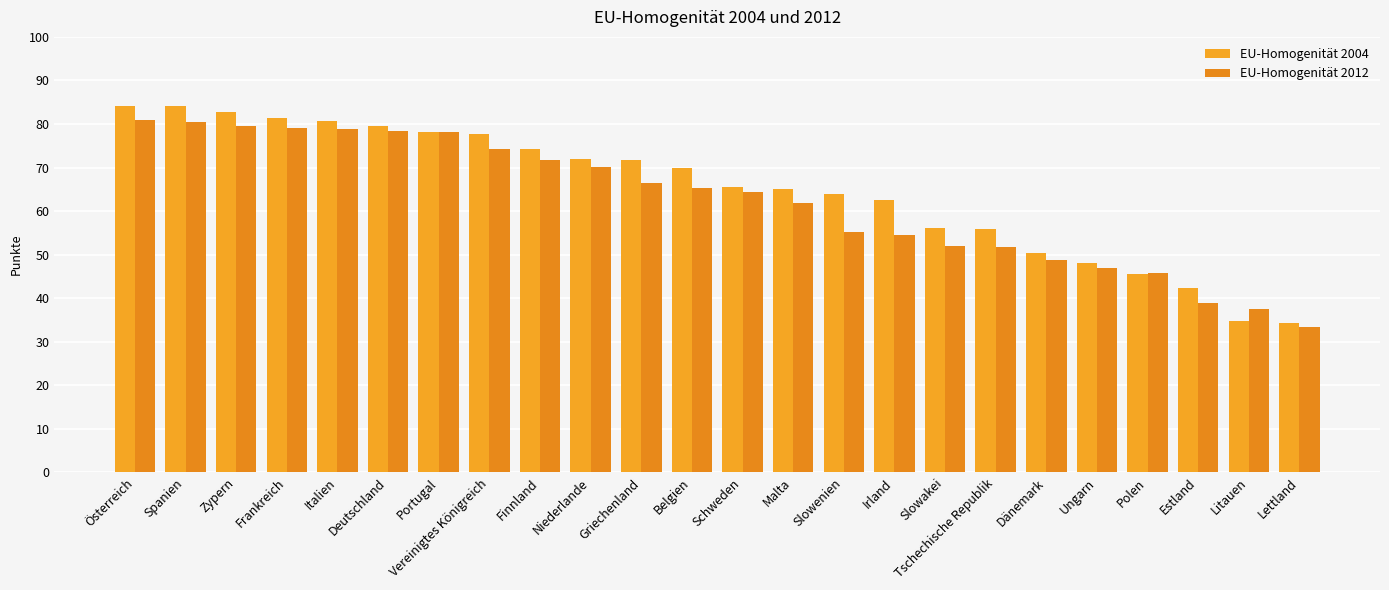

What is the greatest value displayed?

84.1